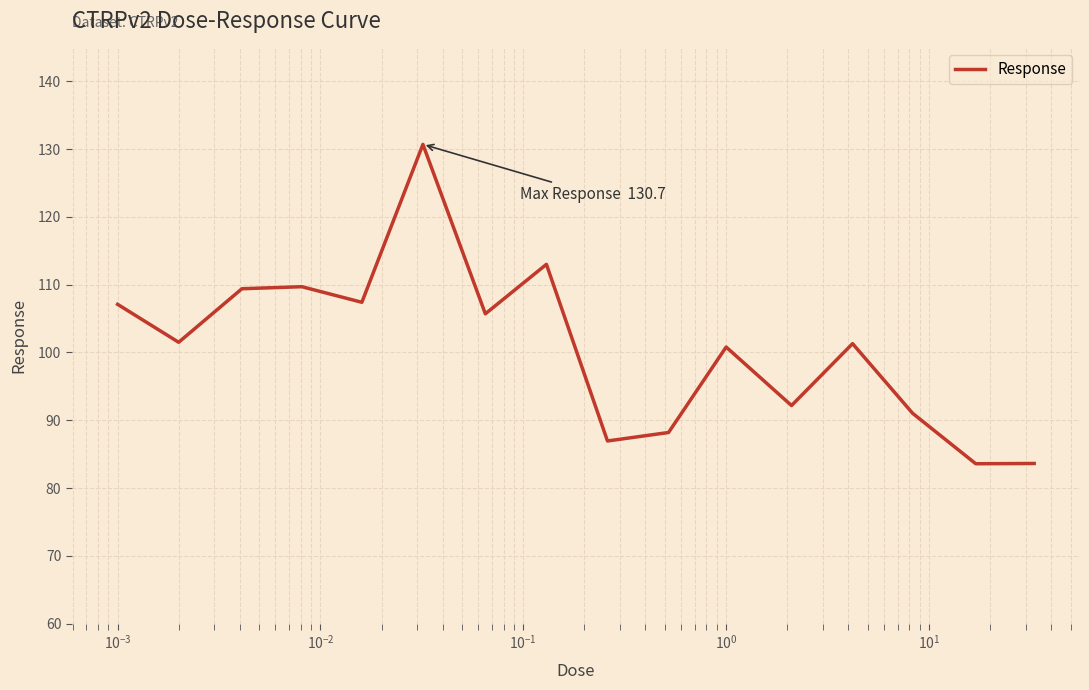

What is the smallest value displayed?

83.6